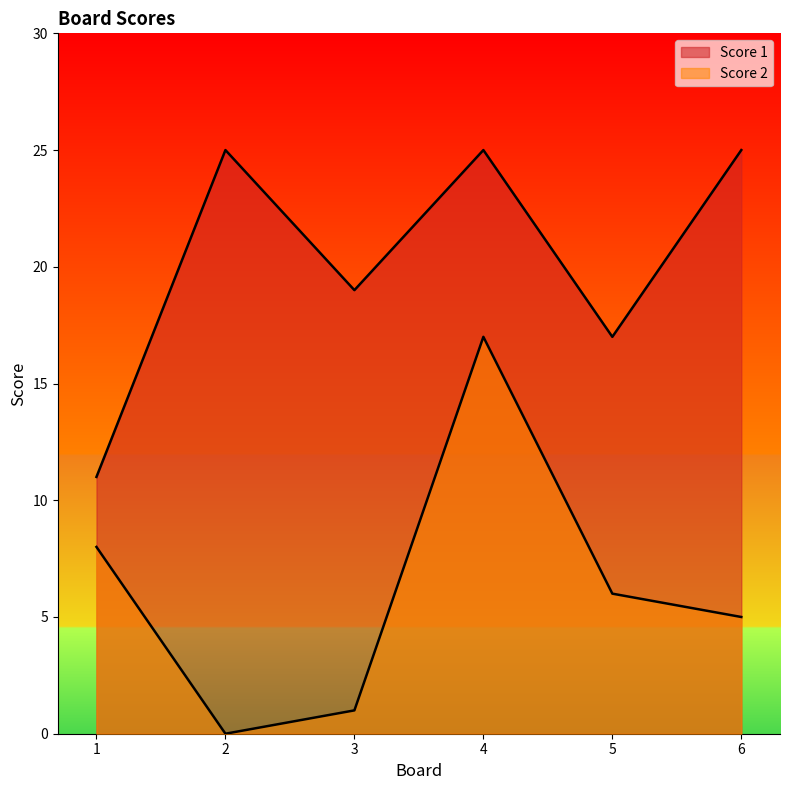

What is the sum of all Score 1 values?

122